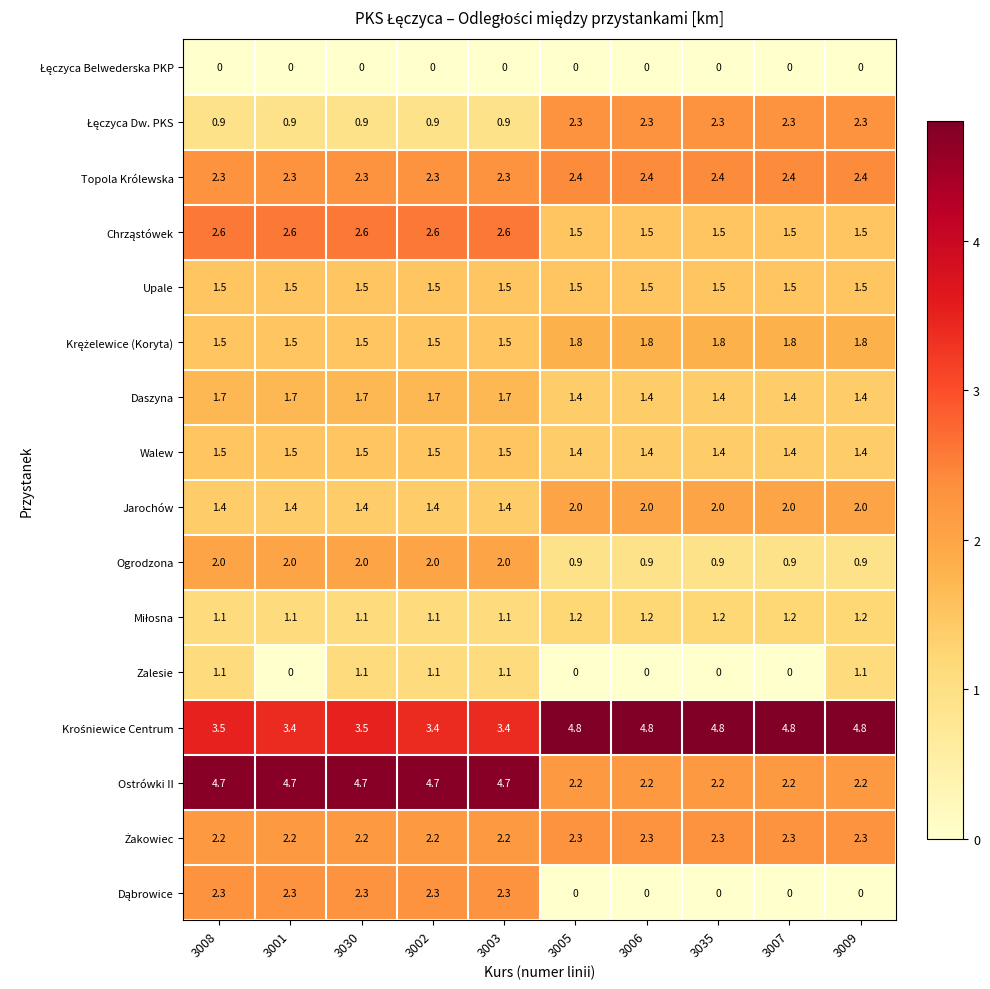

Count the number of data series in this chart.

16